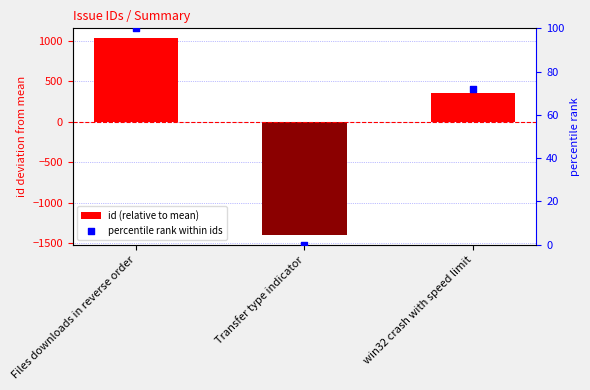

Which series has the widest spread of Y values?

id (relative to mean)